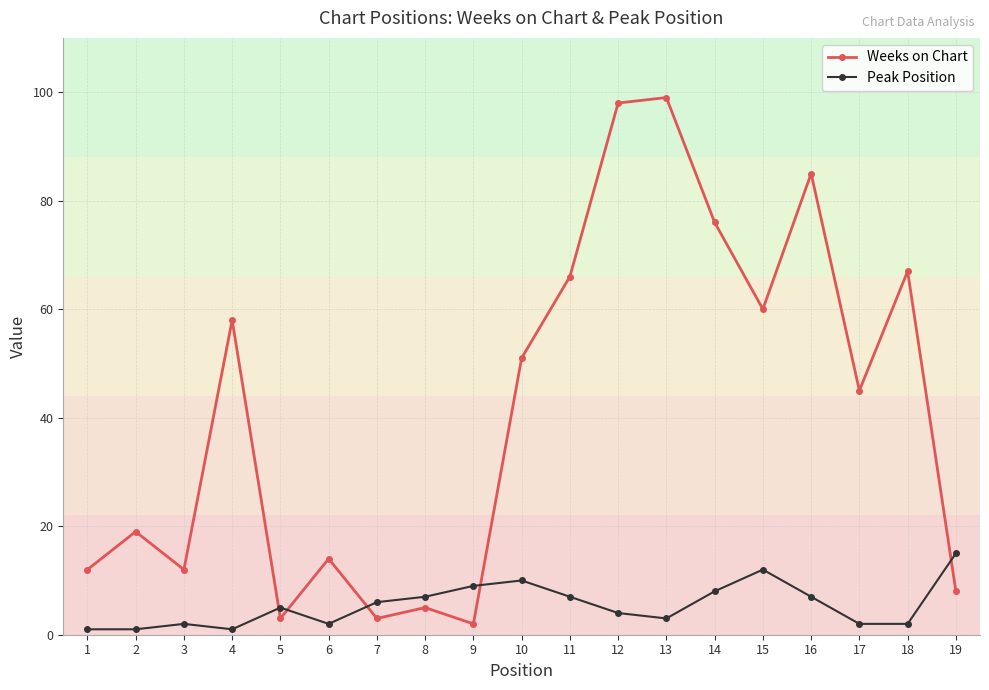

What is the value of the Peak Position point at the 10th from the left?

10